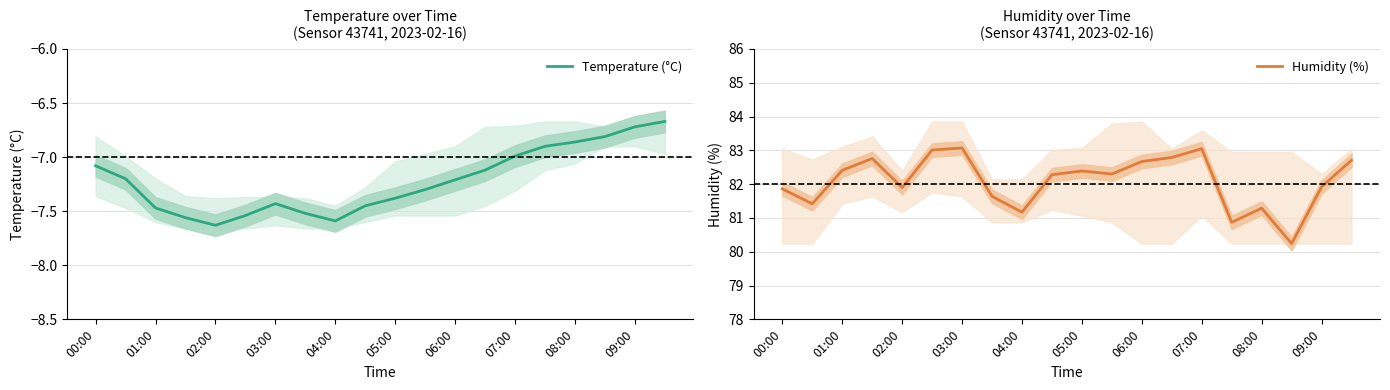

At 13, list the series in order from largest to smallest.

Humidity (%), Temperature (°C)